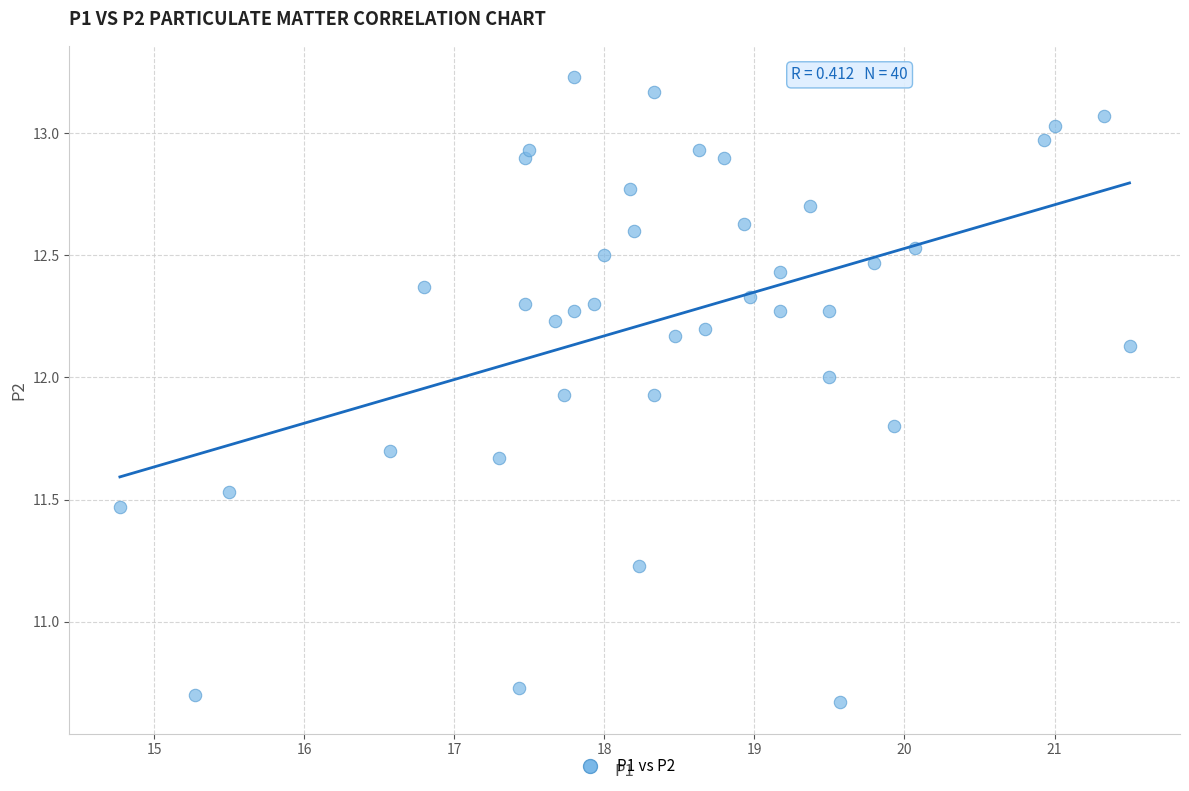

What is the range of X values (max minus min)?

6.7